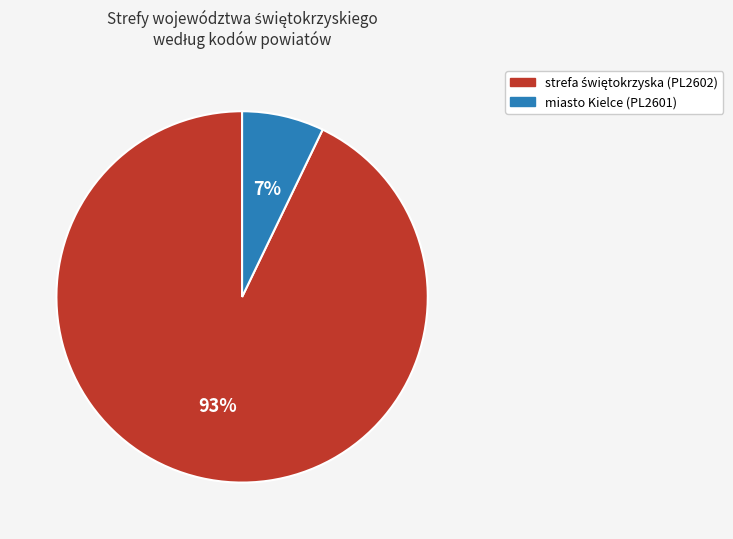

To the nearest percent, what is the average slice percentage?

50%